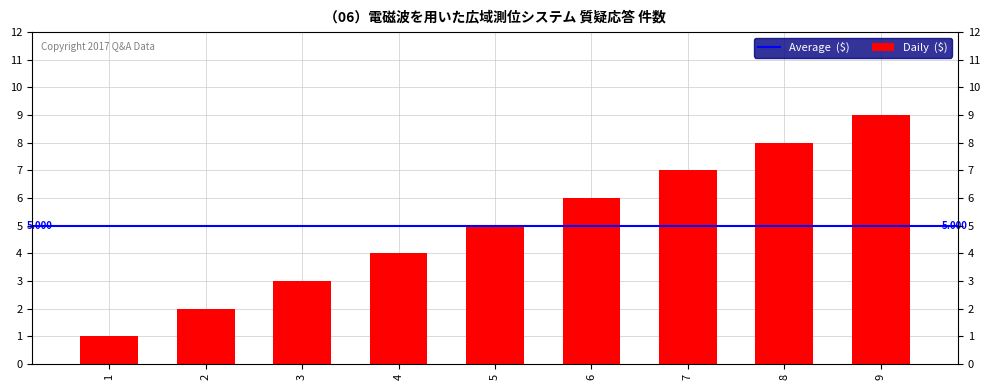

What is the minimum value shown in the chart?

1